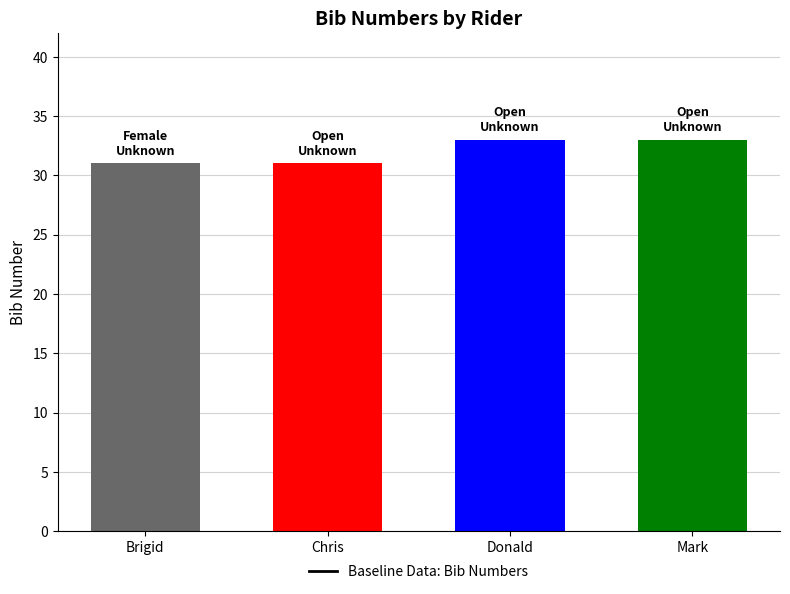

What is the value of the 2nd bar from the left?

31